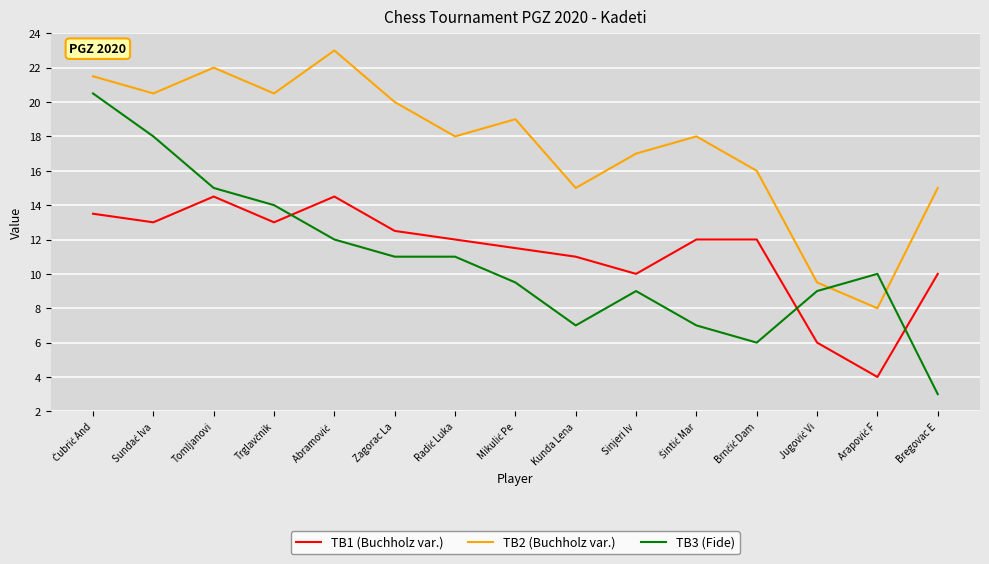

True or false: TB3 (Fide) has a value of 18.6 at Zagorac La.

False